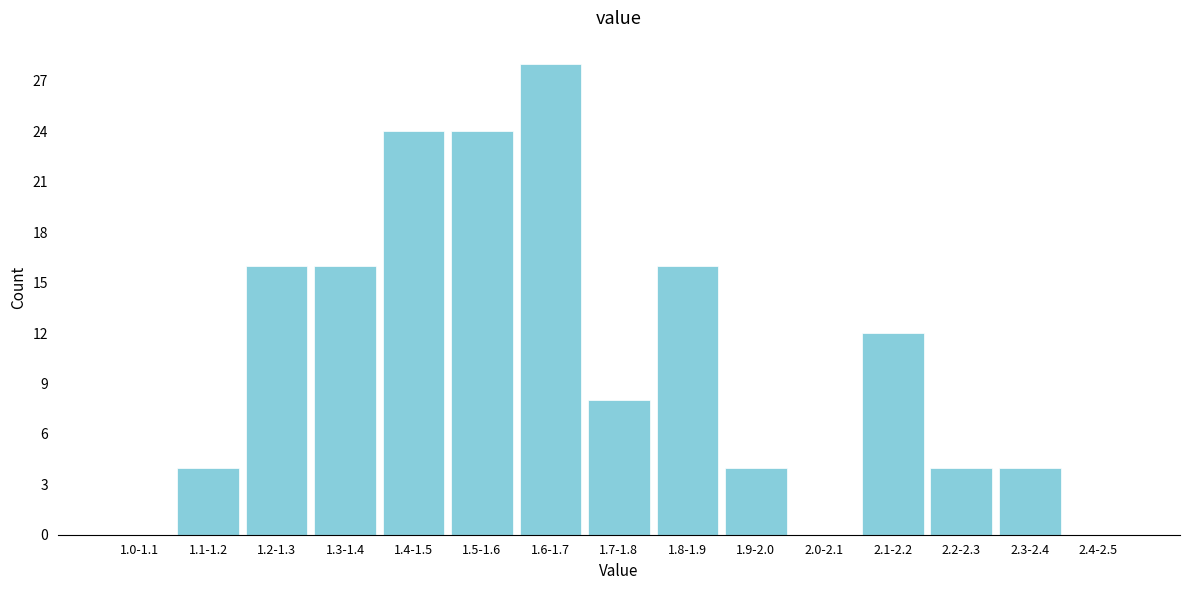

Reading left to right, what are all the values shown in this chart?

1.0-1.1=0	1.1-1.2=4	1.2-1.3=16	1.3-1.4=16	1.4-1.5=24	1.5-1.6=24	1.6-1.7=28	1.7-1.8=8	1.8-1.9=16	1.9-2.0=4	2.0-2.1=0	2.1-2.2=12	2.2-2.3=4	2.3-2.4=4	2.4-2.5=0